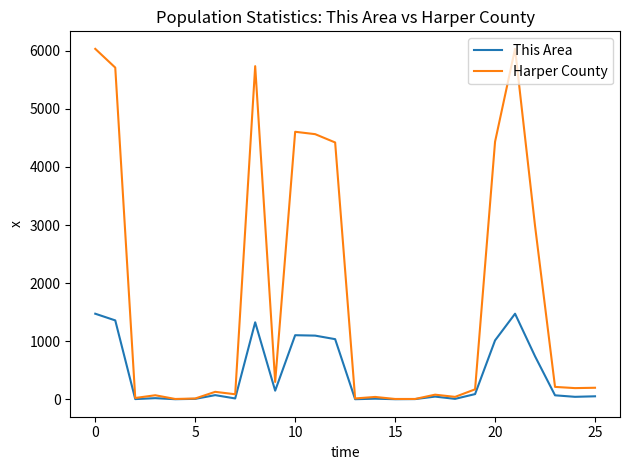

How many distinct data groups are displayed?

2